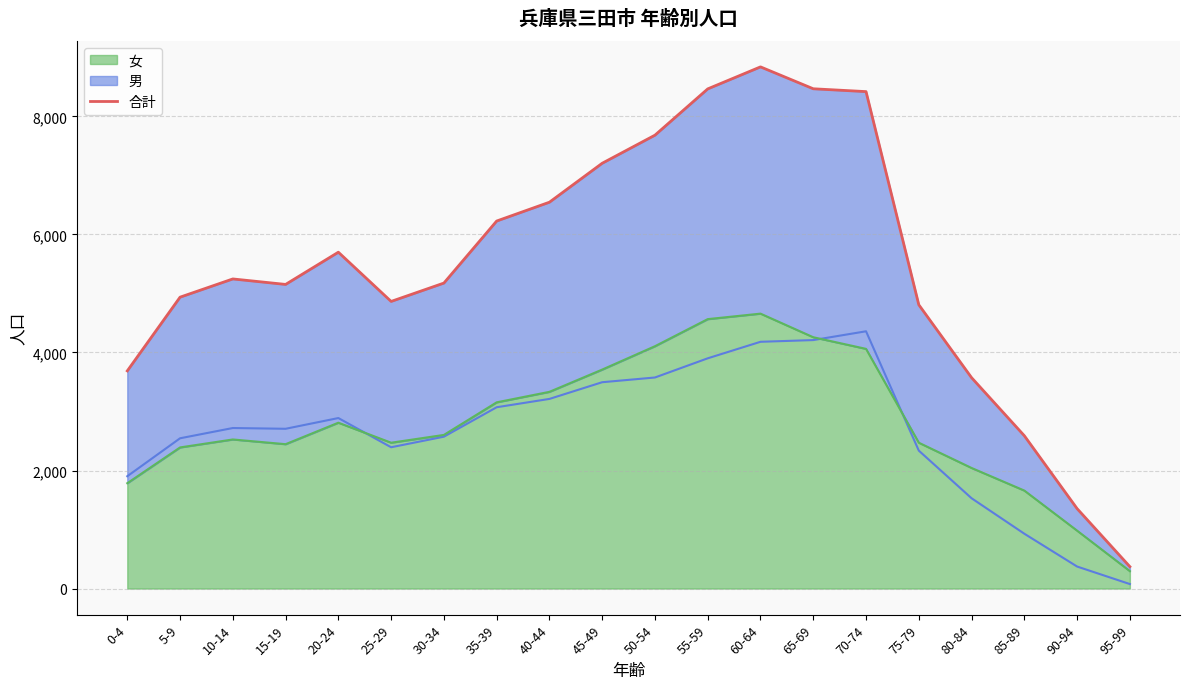

Rank the categories by value from lowest to highest.

95-99, 90-94, 85-89, 80-84, 0-4, 75-79, 25-29, 5-9, 15-19, 30-34, 10-14, 20-24, 35-39, 40-44, 45-49, 50-54, 70-74, 55-59, 65-69, 60-64